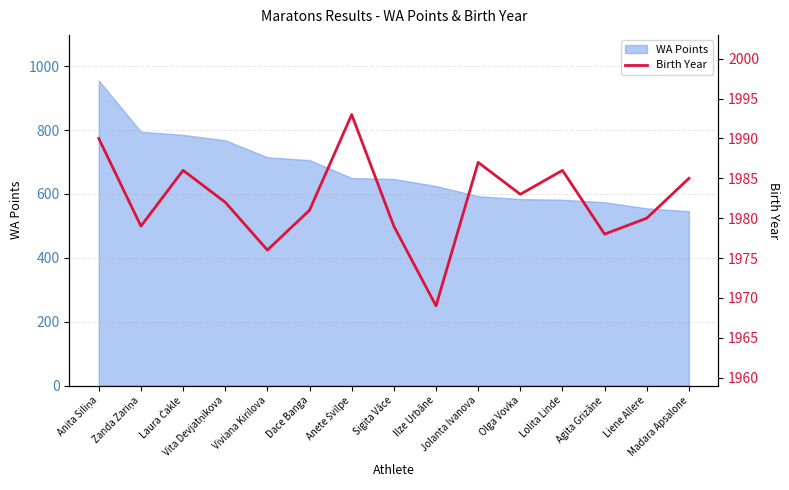

What is the maximum value for WA Points?

955